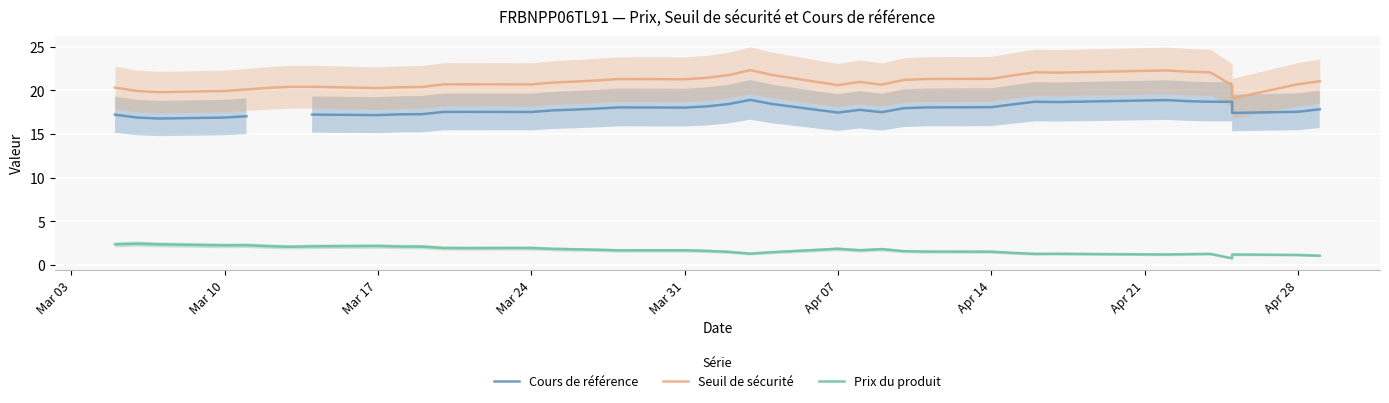

Where is Seuil de sécurité nearest to the value 20?

Mar 10